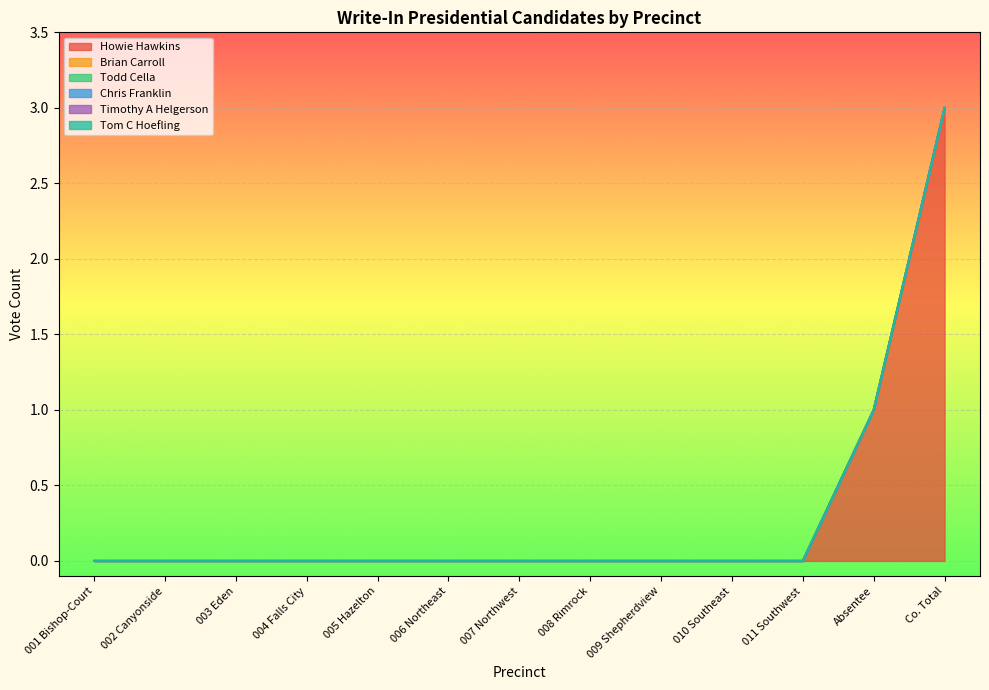

True or false: Chris Franklin and Timothy A Helgerson intersect in this chart.

False